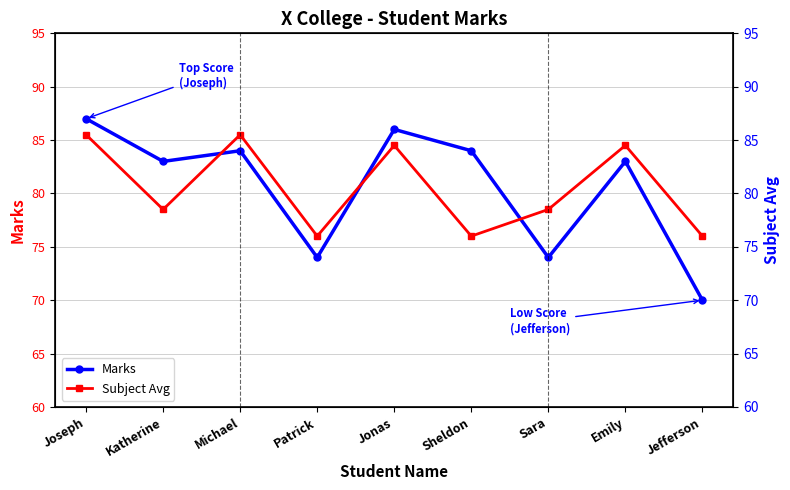

Reading left to right, what are all the values shown in this chart?

Marks: Joseph=87.0	Katherine=83.0	Michael=84.0	Patrick=74.0	Jonas=86.0	Sheldon=84.0	Sara=74.0	Emily=83.0	Jefferson=70.0
Subject Avg: Joseph=85.5	Katherine=78.5	Michael=85.5	Patrick=76.0	Jonas=84.5	Sheldon=76.0	Sara=78.5	Emily=84.5	Jefferson=76.0